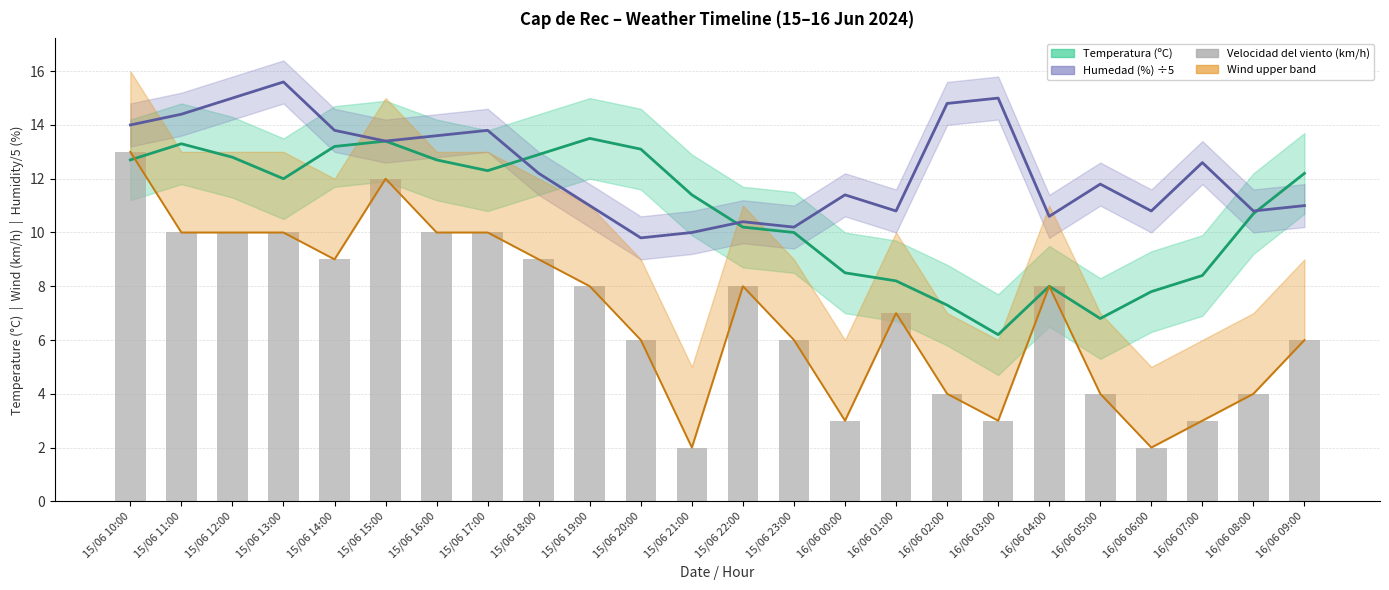

What value does the data have at 16/06 08:00, to the nearest 5?

5